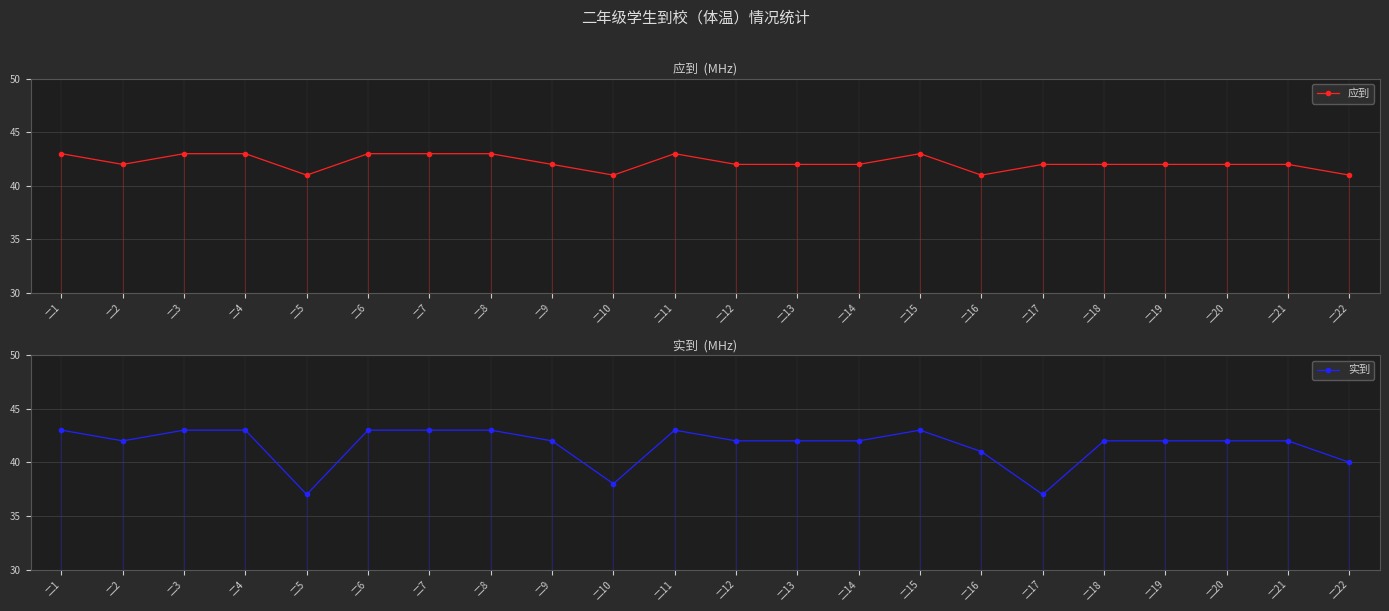

Is this an area chart (filled region under the line)?

No